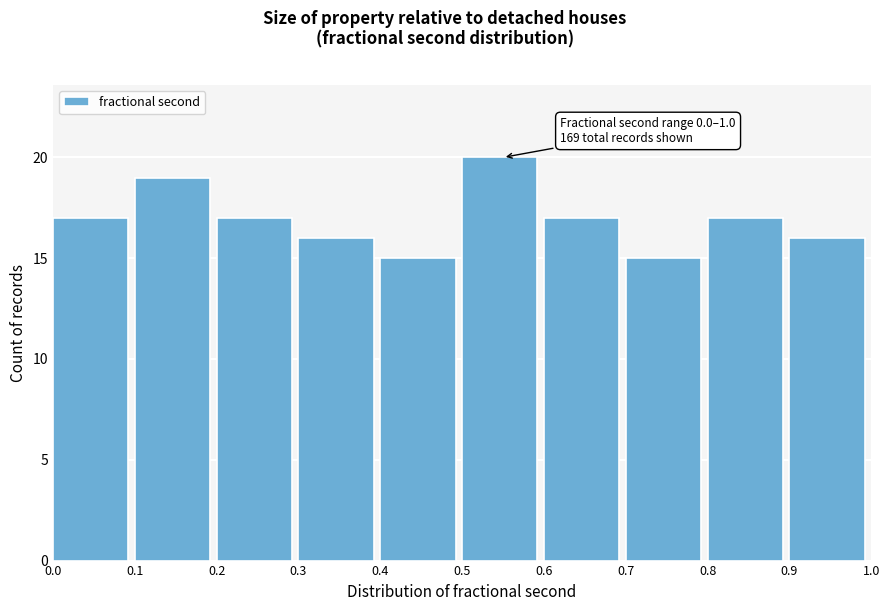

Which range on the x-axis has the tallest bar?

0.5 to 0.6